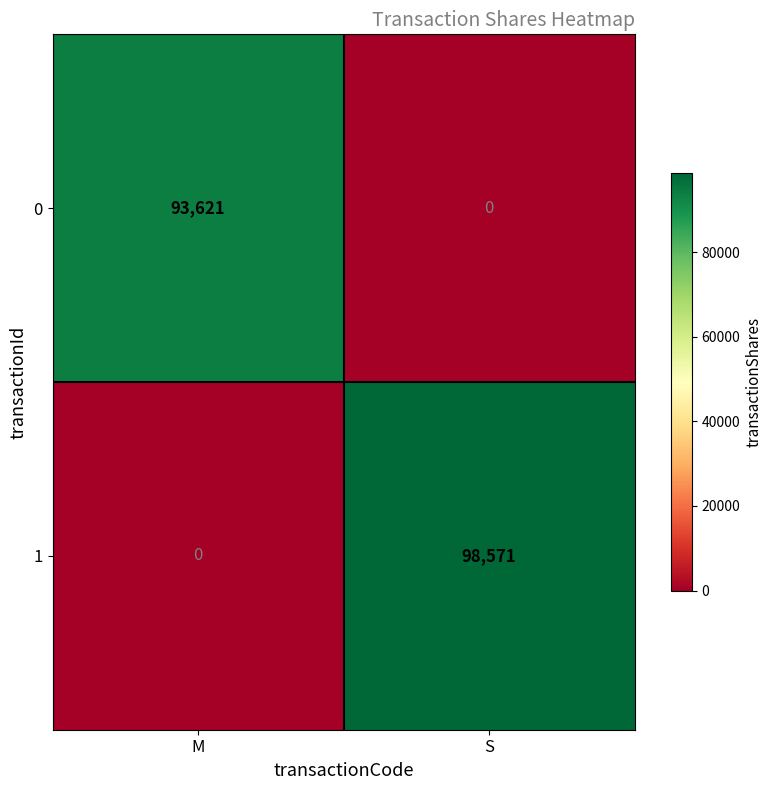

What is the difference between the highest and lowest values at M?

93621